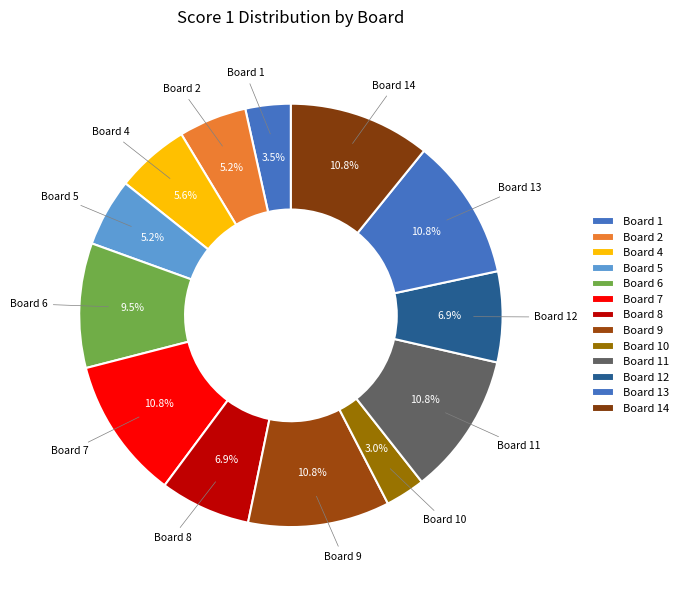

Is there a majority slice in this chart?

No